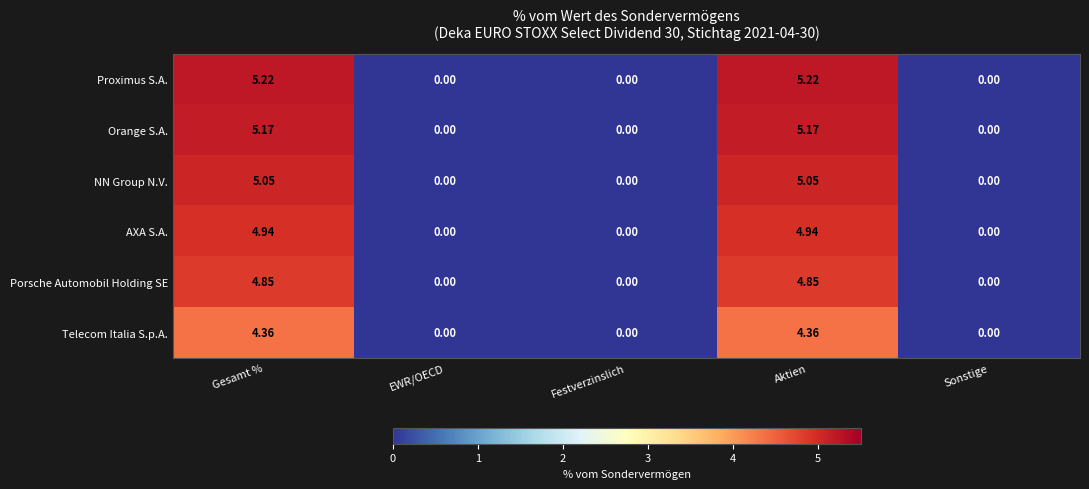

Rank the series by their maximum value, from highest to lowest.

Proximus S.A., Orange S.A., NN Group N.V., AXA S.A., Porsche Automobil Holding SE, Telecom Italia S.p.A.